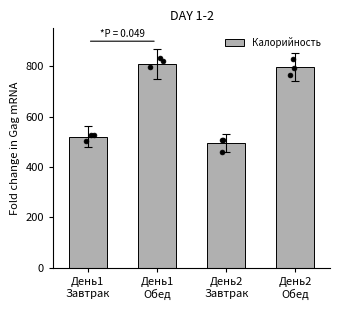

What is the change in value from День1
Завтрак to День2
Обед?

+277